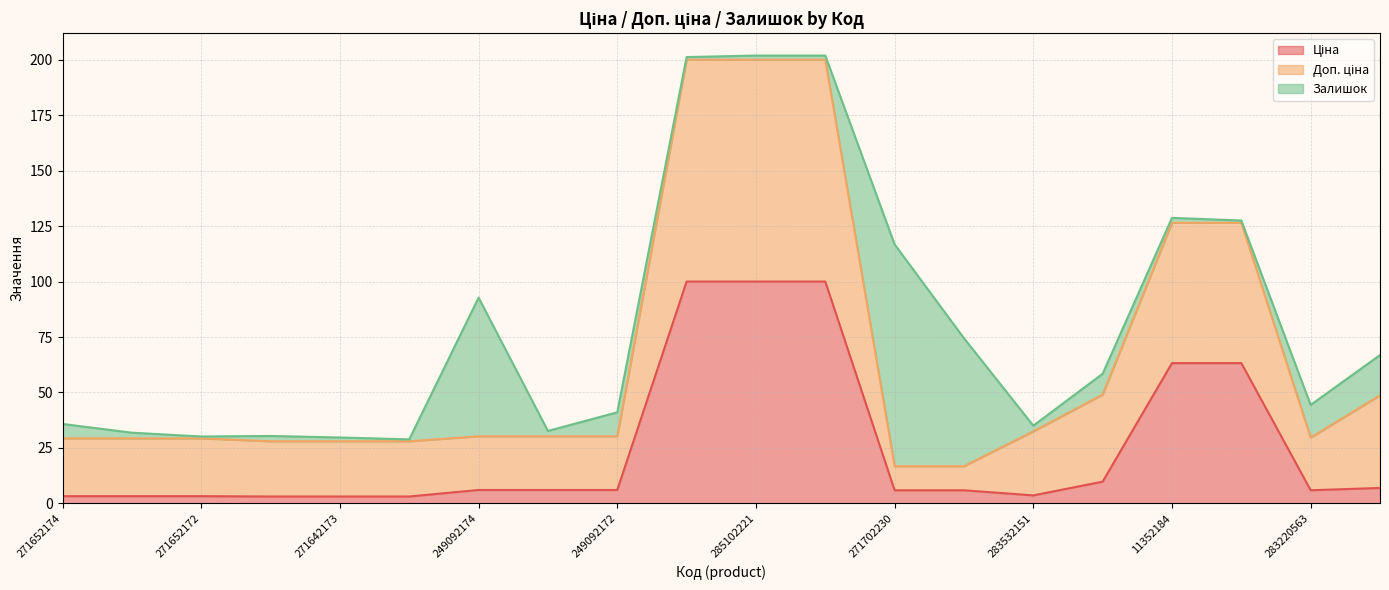

True or false: Ціна has more than 1 interior local peaks.

False